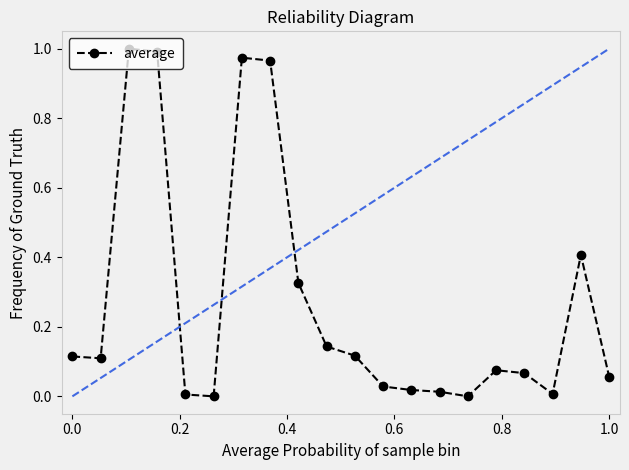

True or false: there are more than 0 points higher than both neighbors.

True